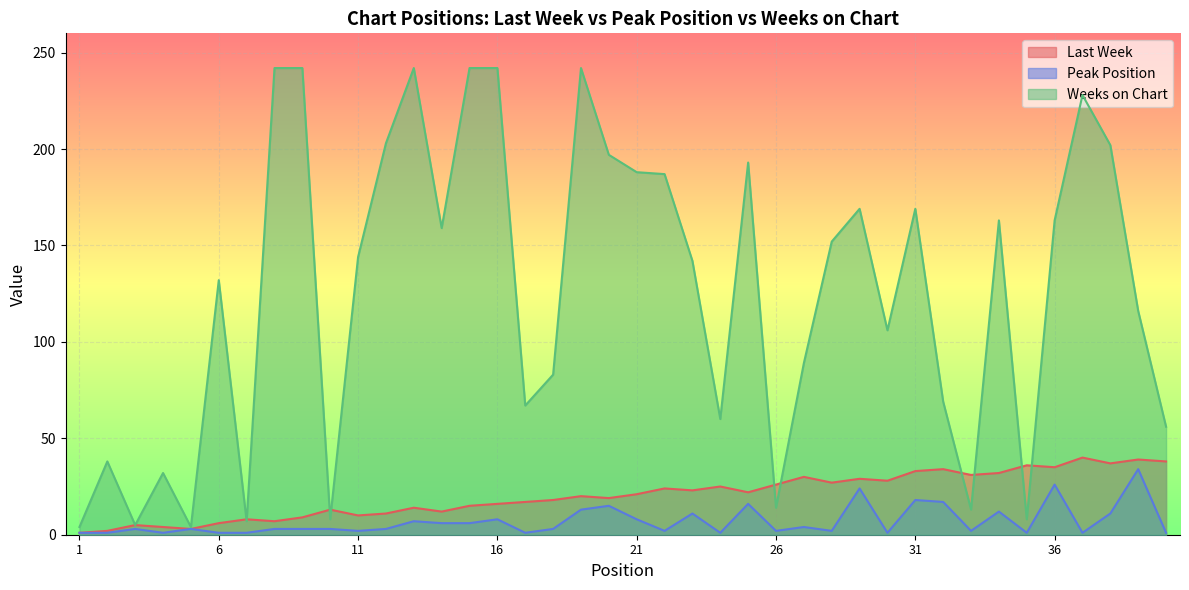

How many lines are shown in the chart?

3